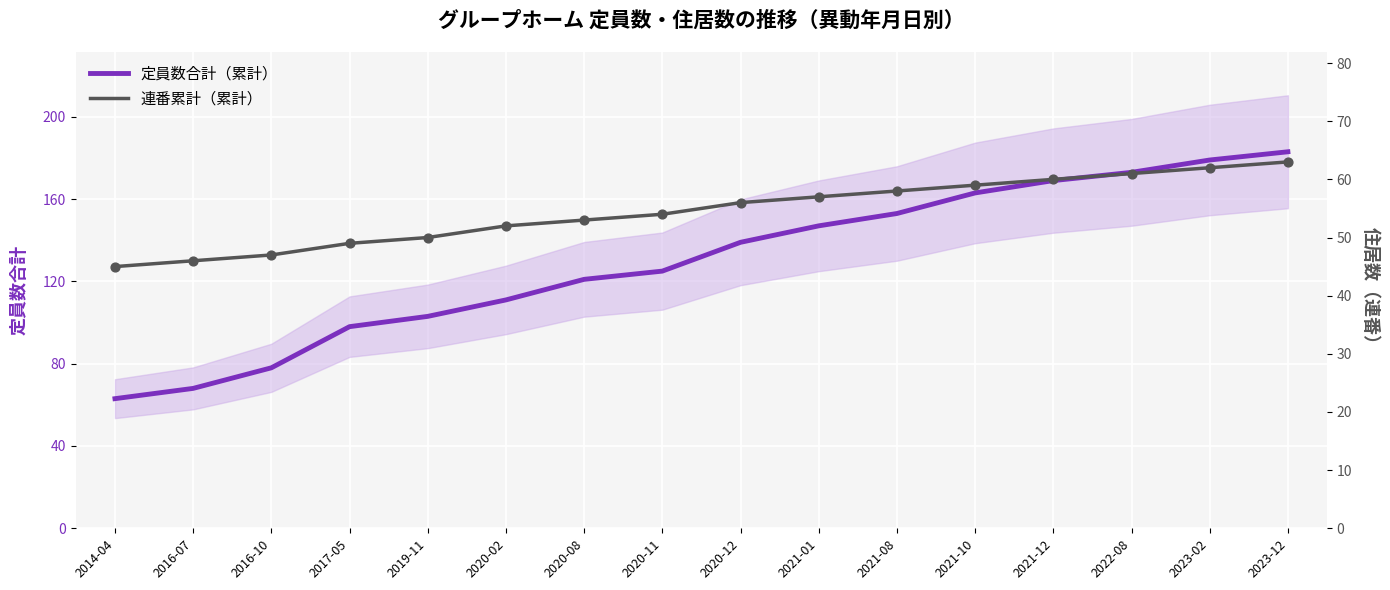

What are all the series names shown in the legend?

定員数合計（累計）, 連番累計（累計）